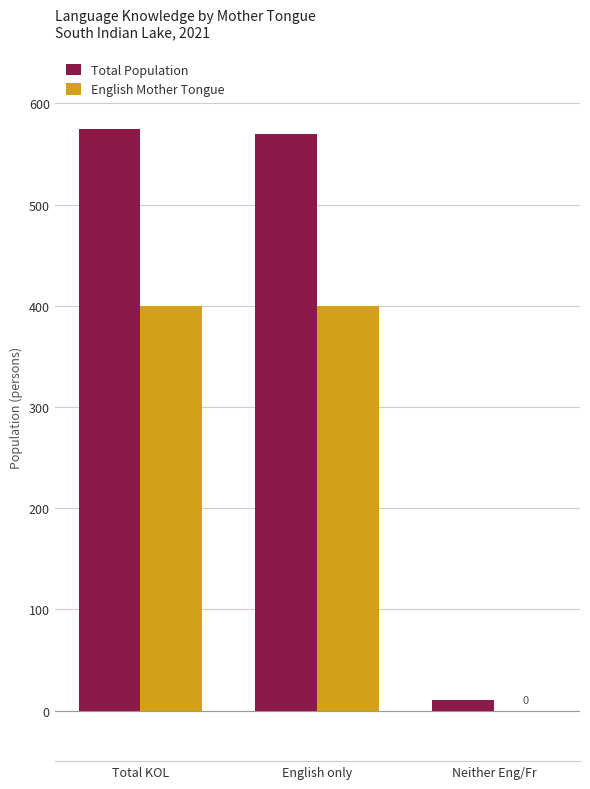

Between Total KOL and Neither Eng/Fr, which series saw the biggest shift?

Total Population